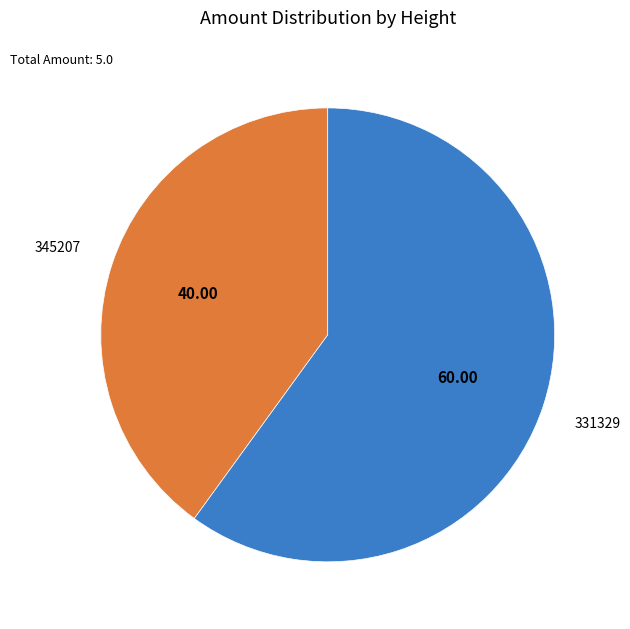

Which has a higher value, 345207 or 331329?

331329